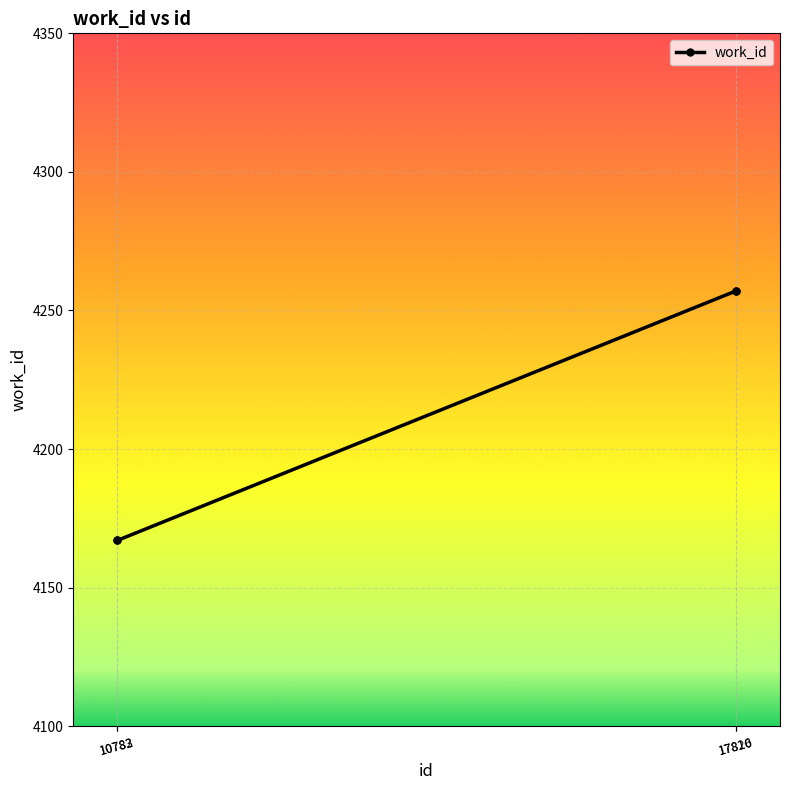

What is the value of the 3rd point from the left?

4257